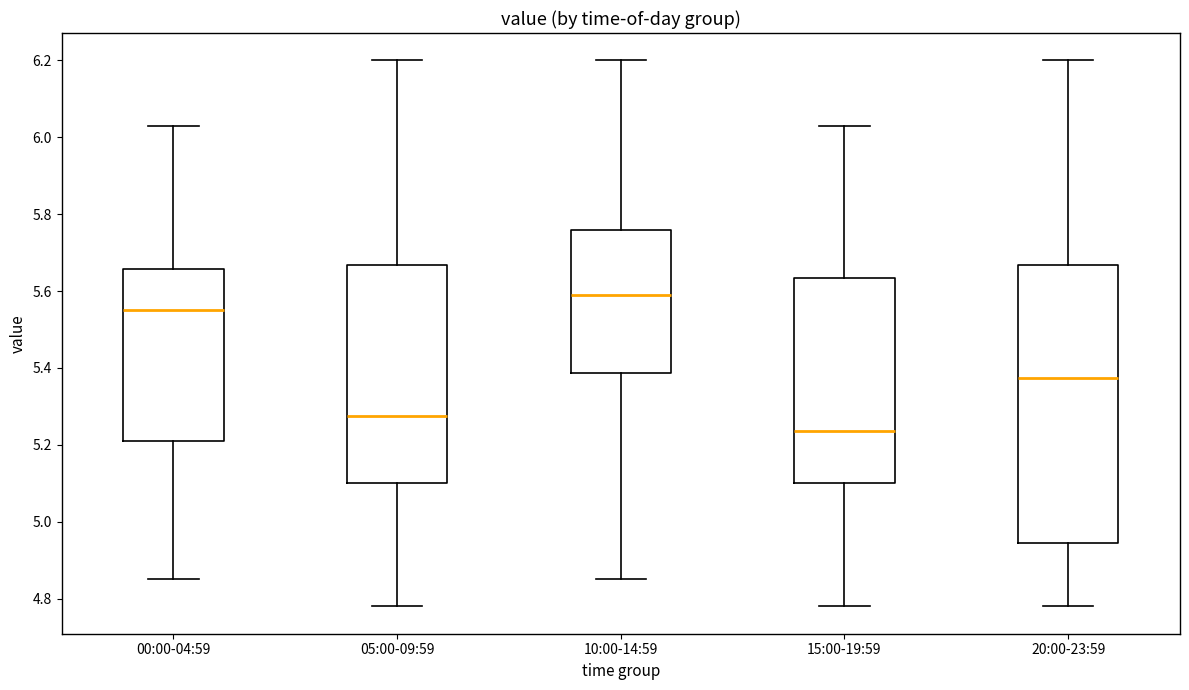

Reading left to right, transcribe this box plot: for each box, give where its median line is, the range the box spans, and where its two whiskers end, as read against the y-axis. The values are not printed on the chart, so give them approximately, as read against the axis.

00:00-04:59: median 5.56, box 5.22 to 5.66, whiskers 4.86 to 6.04
05:00-09:59: median 5.28, box 5.10 to 5.66, whiskers 4.78 to 6.20
10:00-14:59: median 5.60, box 5.38 to 5.76, whiskers 4.86 to 6.20
15:00-19:59: median 5.24, box 5.10 to 5.64, whiskers 4.78 to 6.04
20:00-23:59: median 5.38, box 4.94 to 5.66, whiskers 4.78 to 6.20